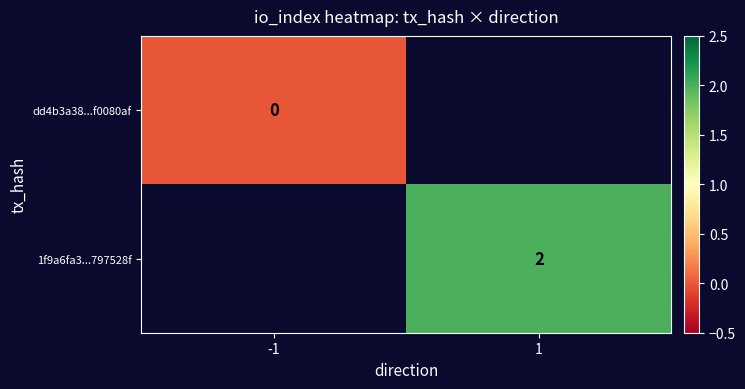

Is it true that 1f9a6fa3...797528f equals 3 at 1?

False